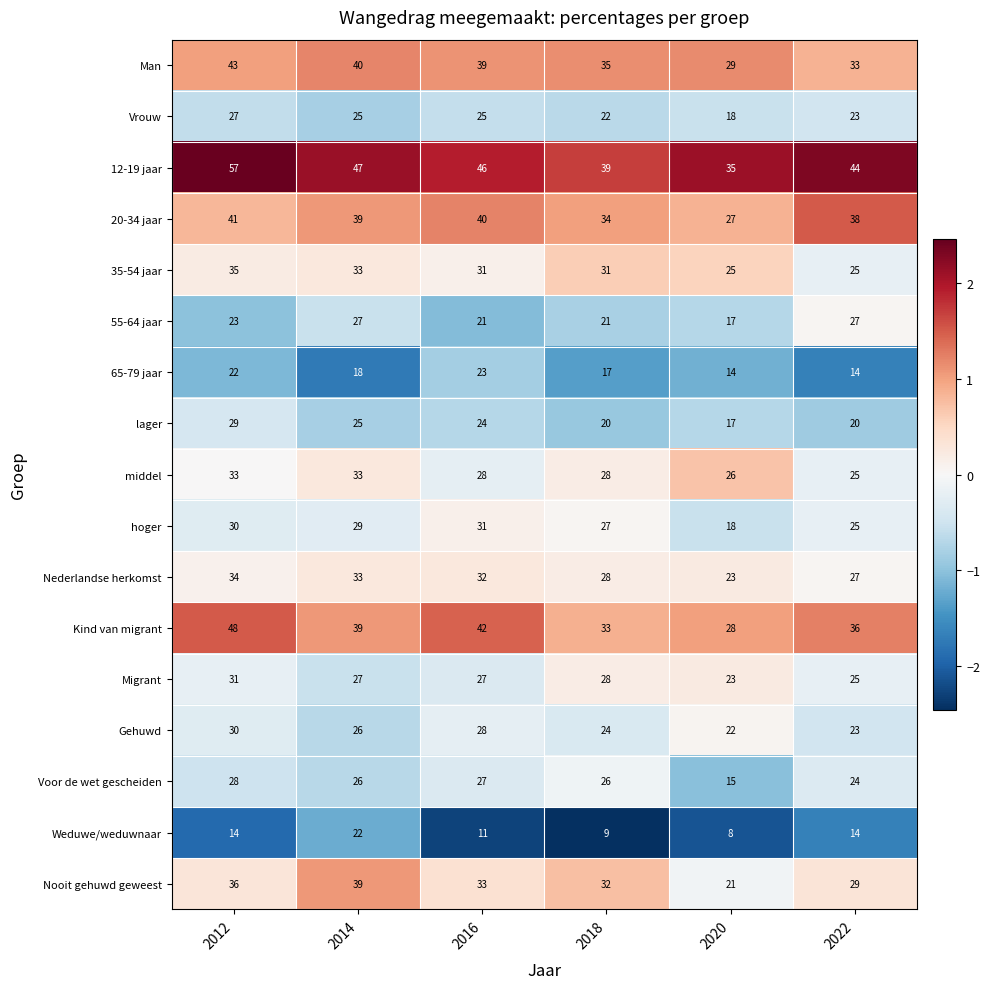

What is the minimum value shown in the chart?

8